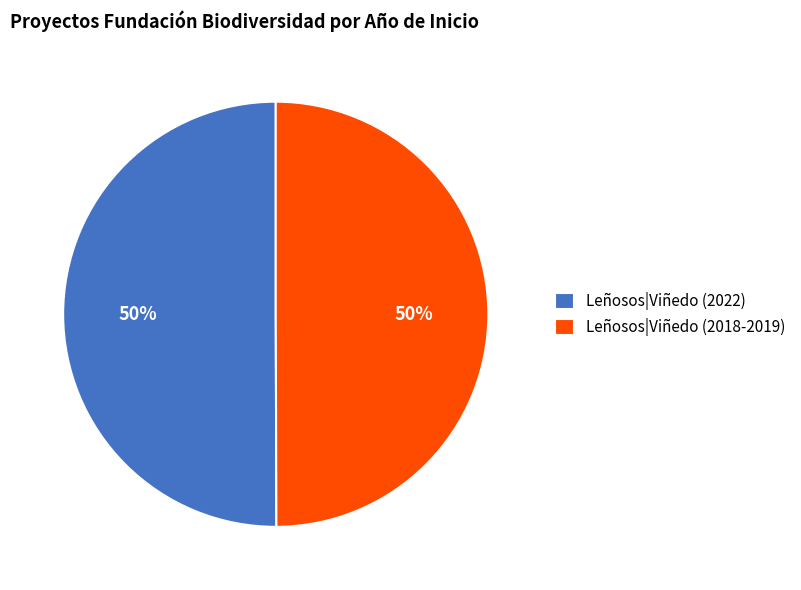

True or false: Leñosos|Viñedo (2022) accounts for 50% of the total.

True